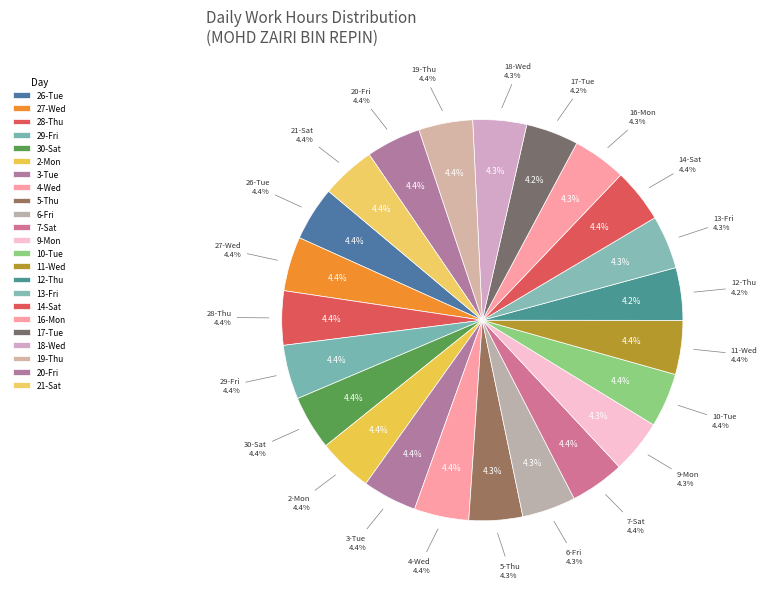

Does any single category account for the majority?

No